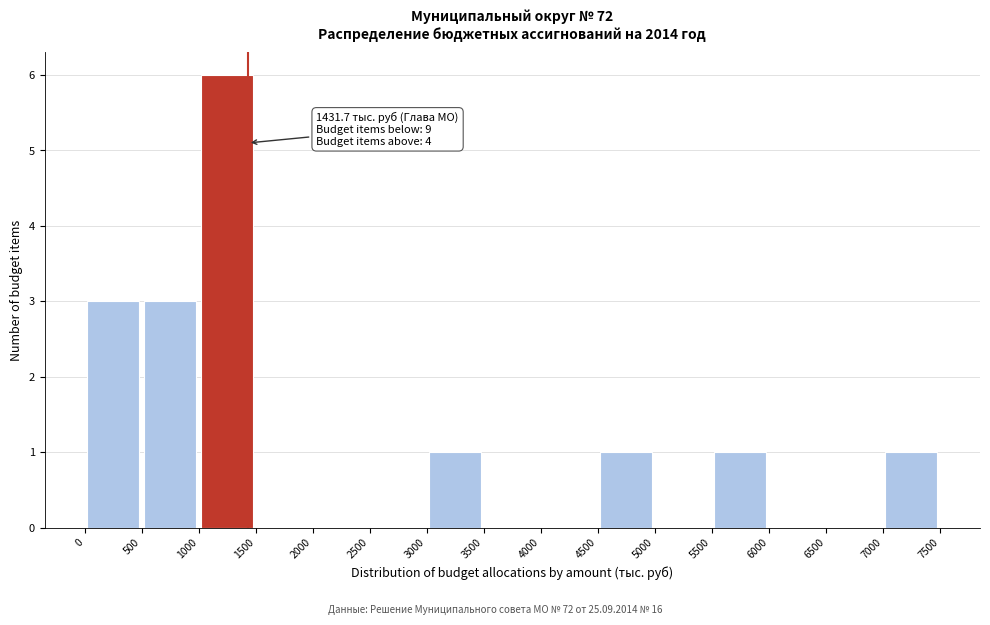

Over which range of the x-axis is the bar tallest?

1000 to 1500